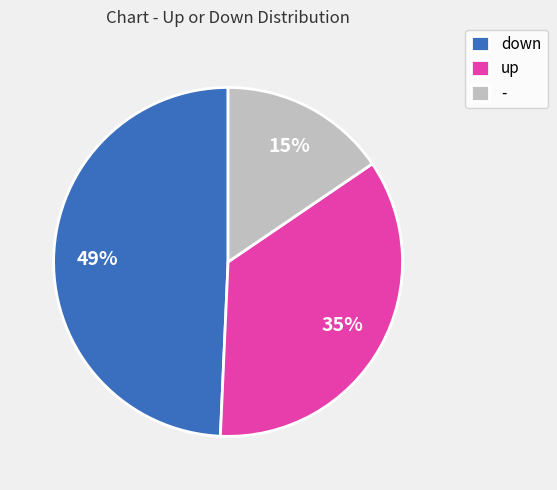

Count the number of slices in the pie.

3